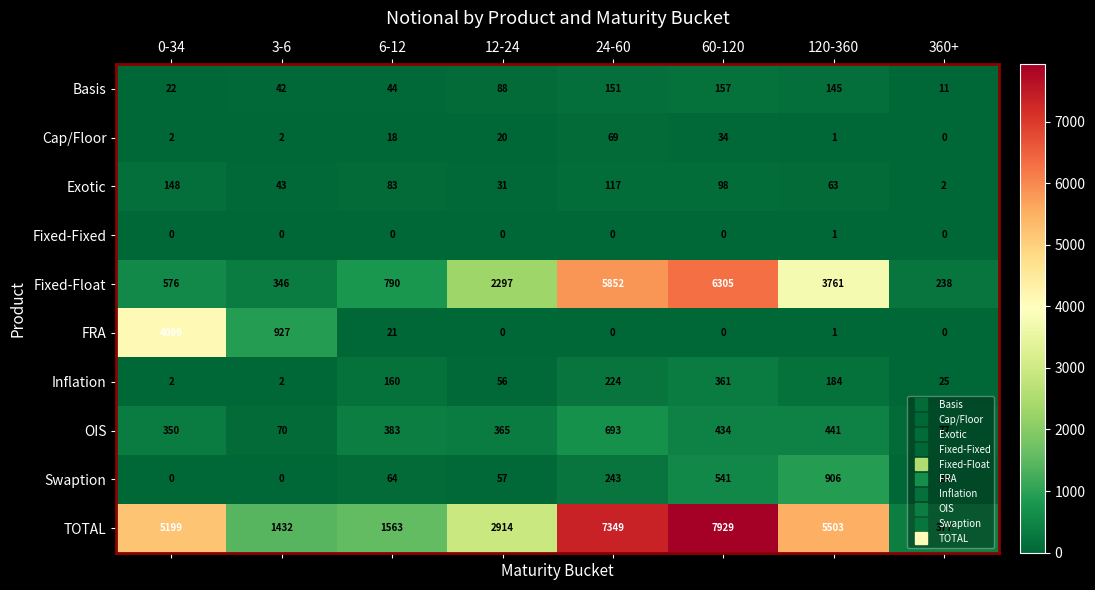

The value of Basis at 360+ is 11. True or false?

True